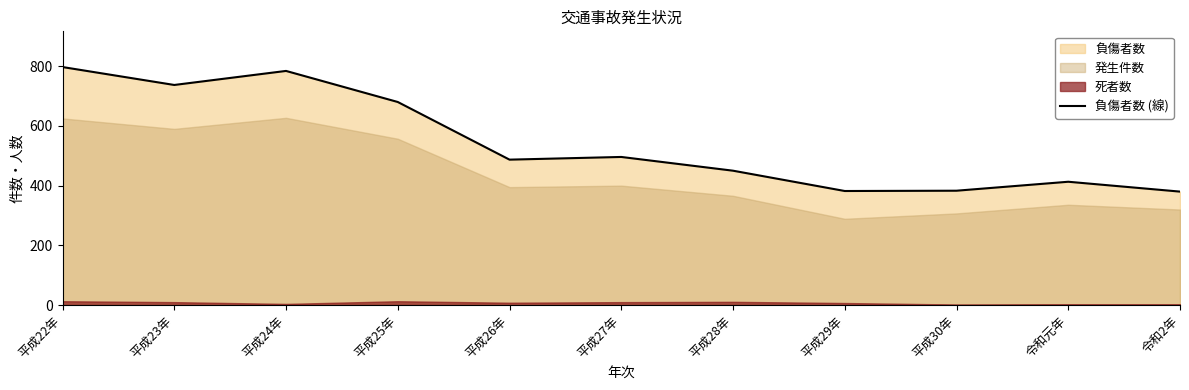

Where is the data nearest to the value 588?

平成25年